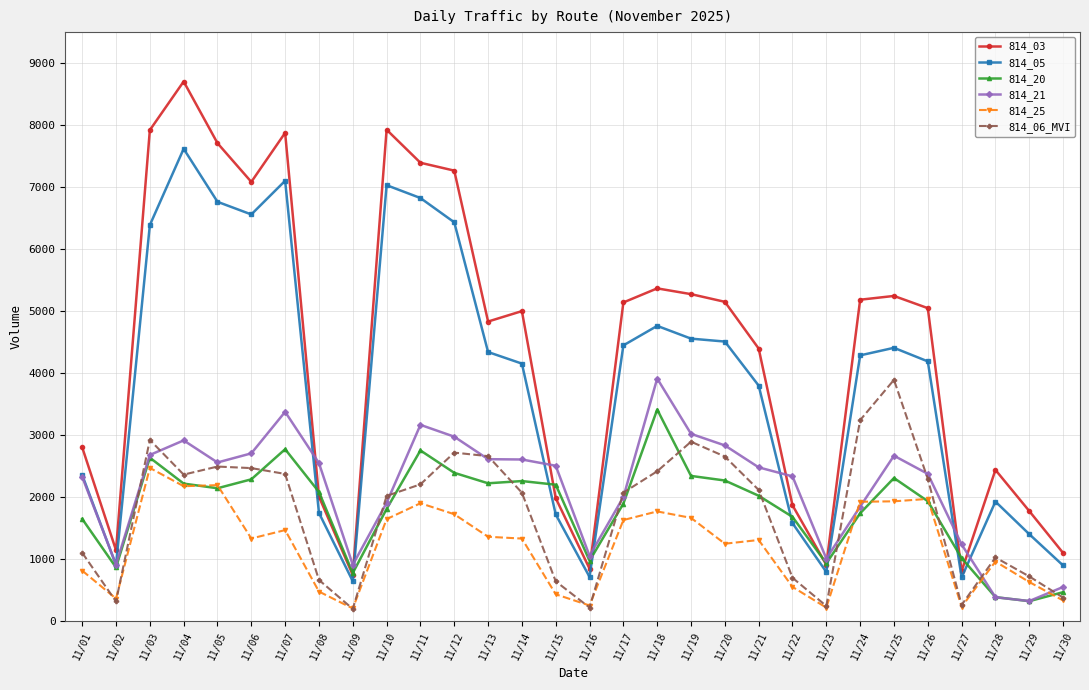

Count the number of data series in this chart.

6